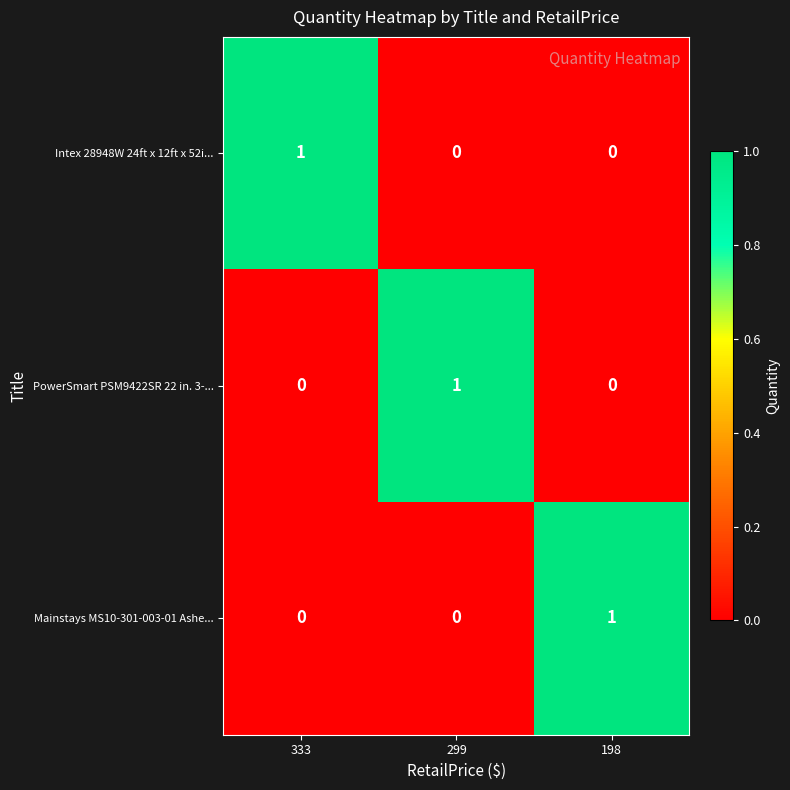

At how many categories does at least one series exceed 0?

3